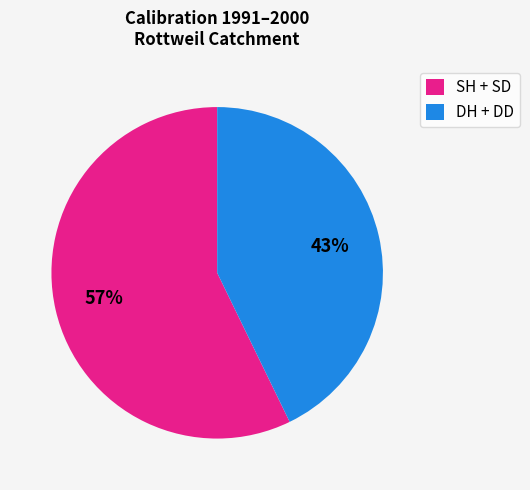

To the nearest percent, what portion does SH + SD represent?

57%